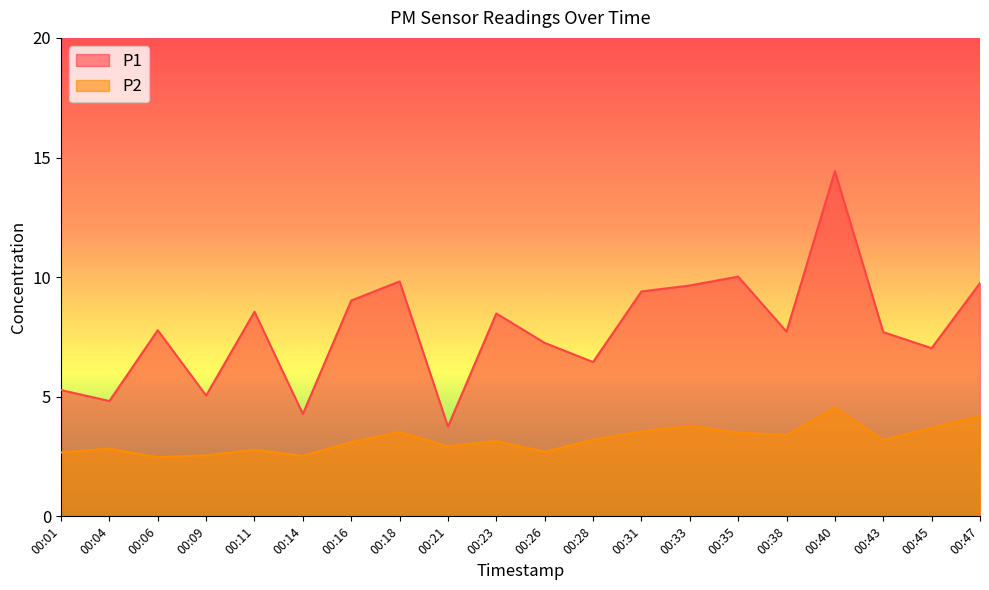

What is the spread (max minus min) of values at 00:40?

9.9